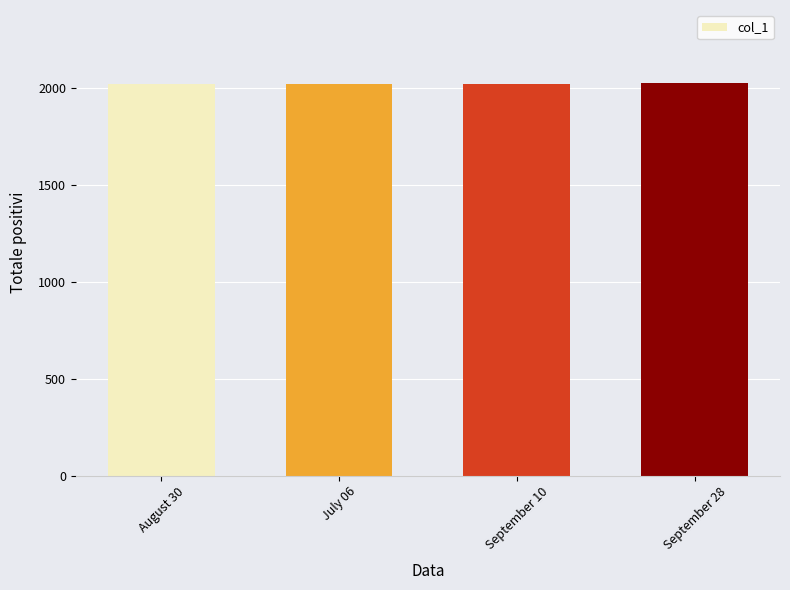

Approximately how many times larger is the value at August 30 compared to July 06?

1.0